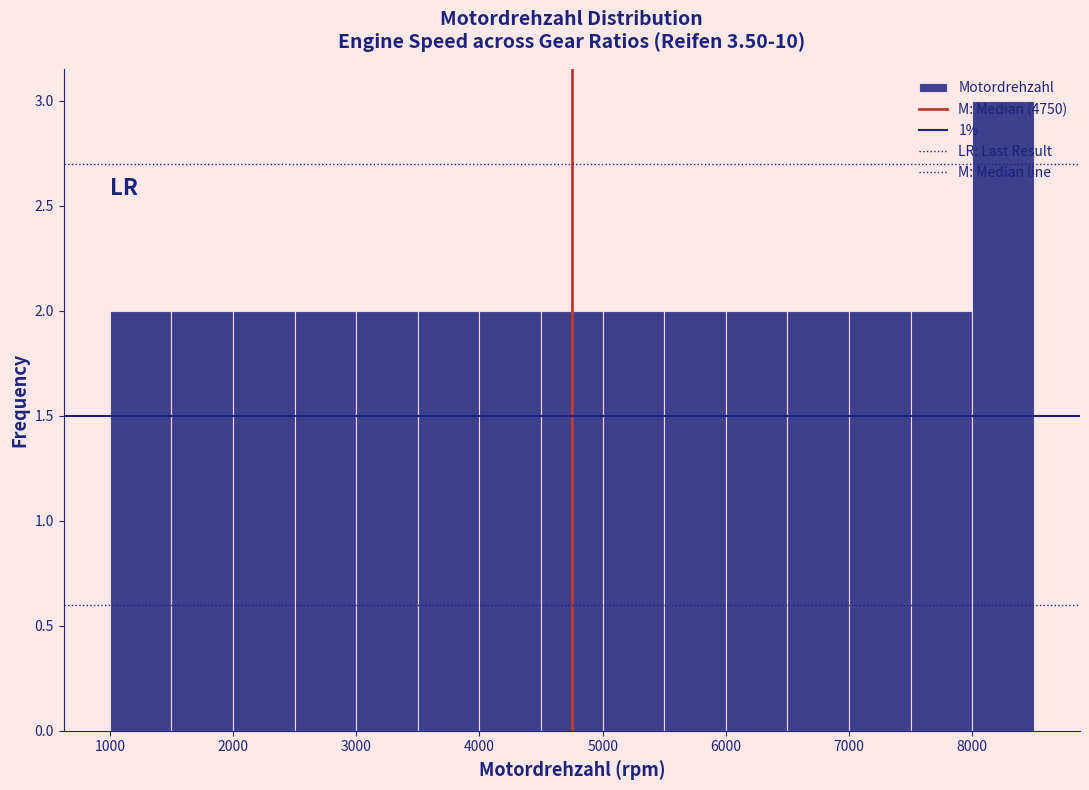

Over which range of the x-axis is the bar tallest?

8000 to 8500